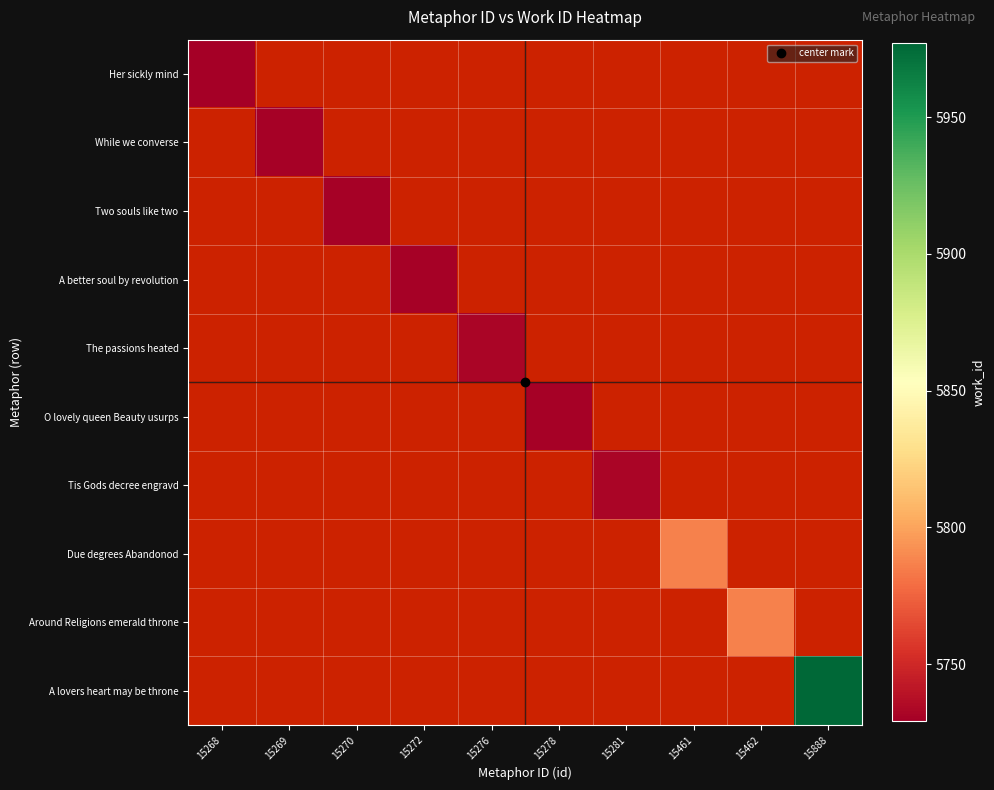

Which label corresponds to the smallest value in the chart?

15268